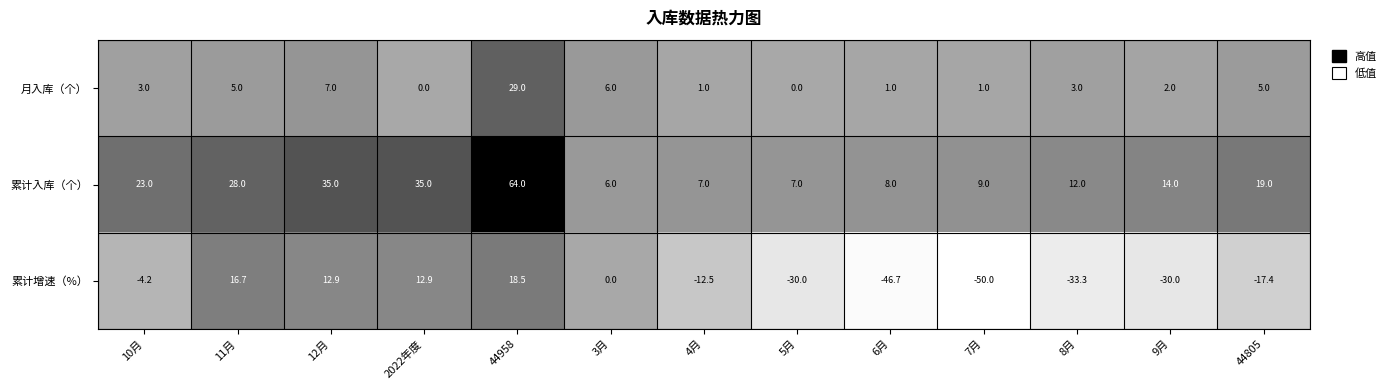

What is the sum of all 累计增速（%） values?

-163.1